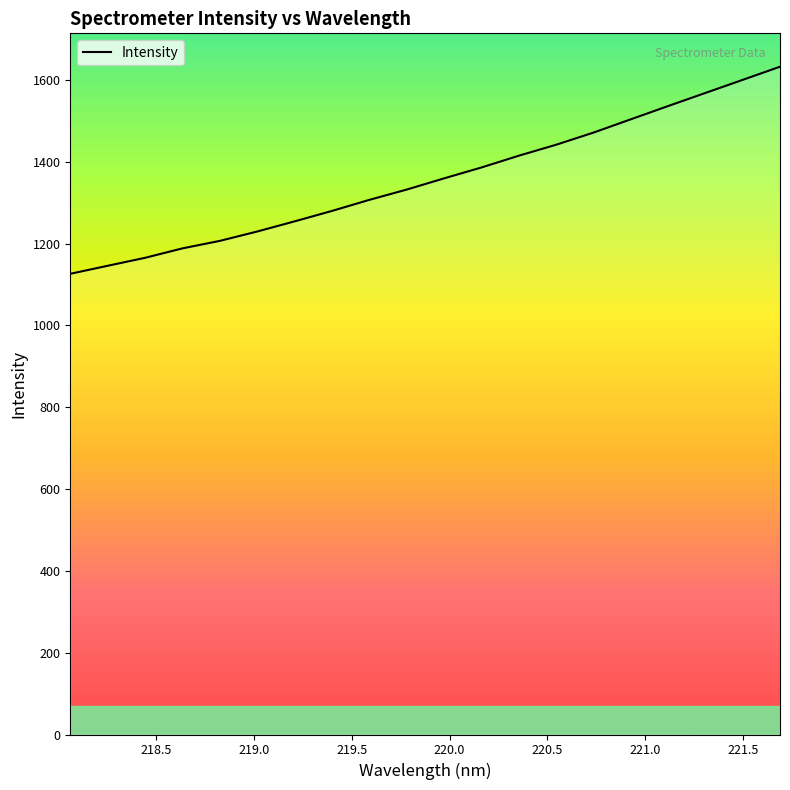

What is the difference between the maximum and minimum values?

506.1